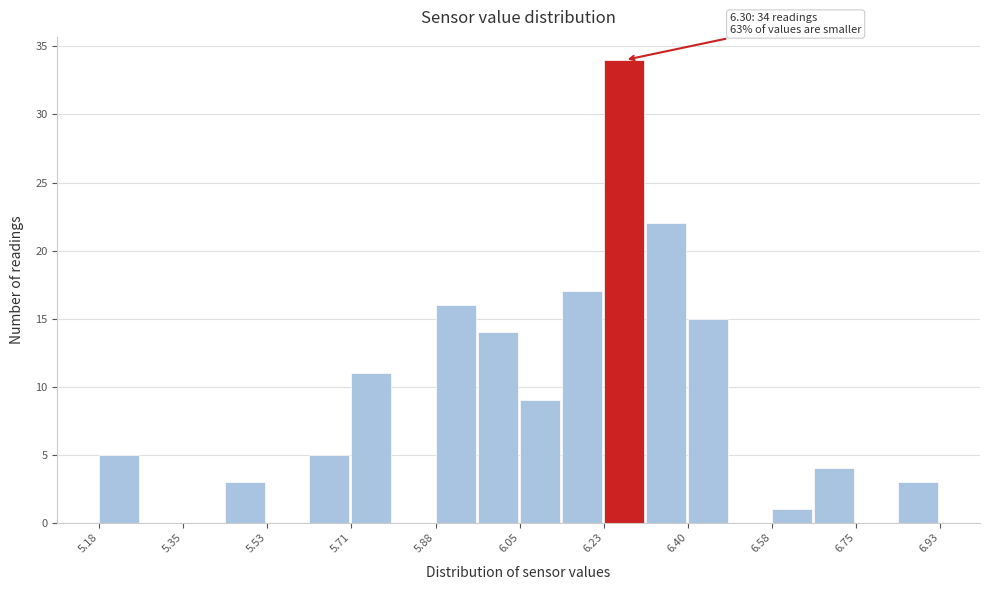

Over which range of the x-axis is the bar tallest?

6.24 to 6.32